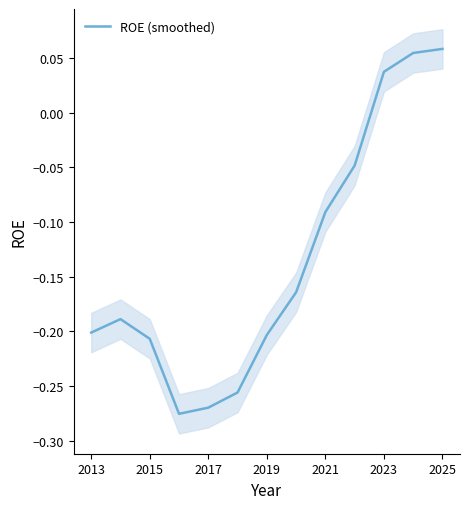

The ROE (smoothed) series shows -0.2 at 2013. True or false?

True